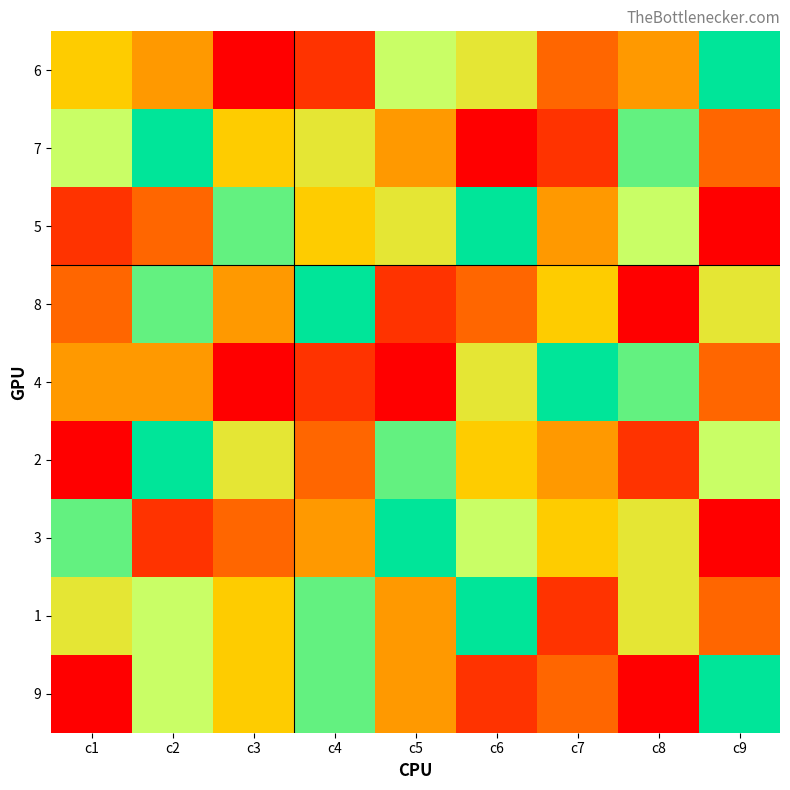

Count the number of categories in the chart.

9